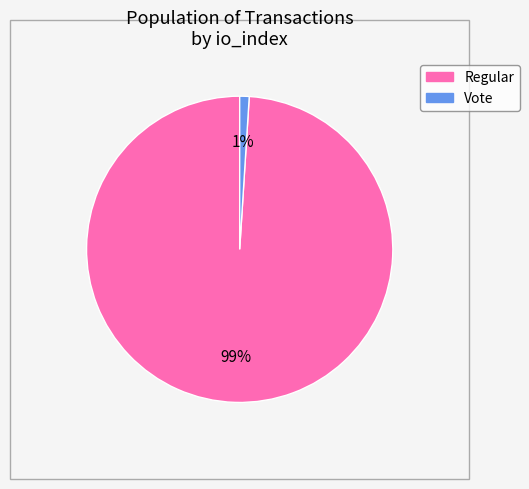

What is the largest slice in the pie chart?

Regular